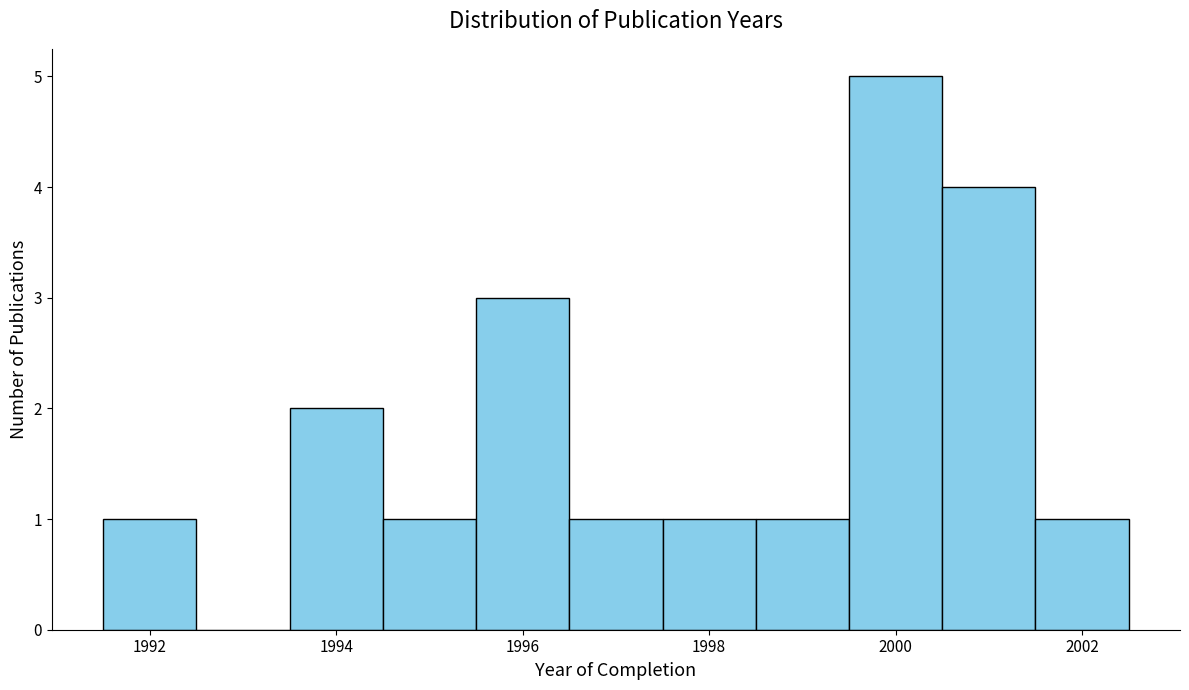

What is the height of the bar covering 1993.5 to 1994.5 on the x-axis? Neither the bar edges nor the heights are printed on the chart, so give them approximately, as read against the axes.

2